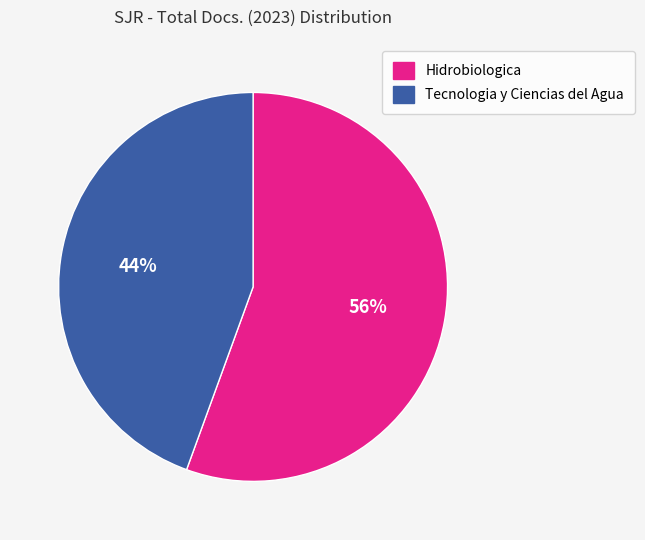

Does Hidrobiologica represent more than half of the total?

Yes